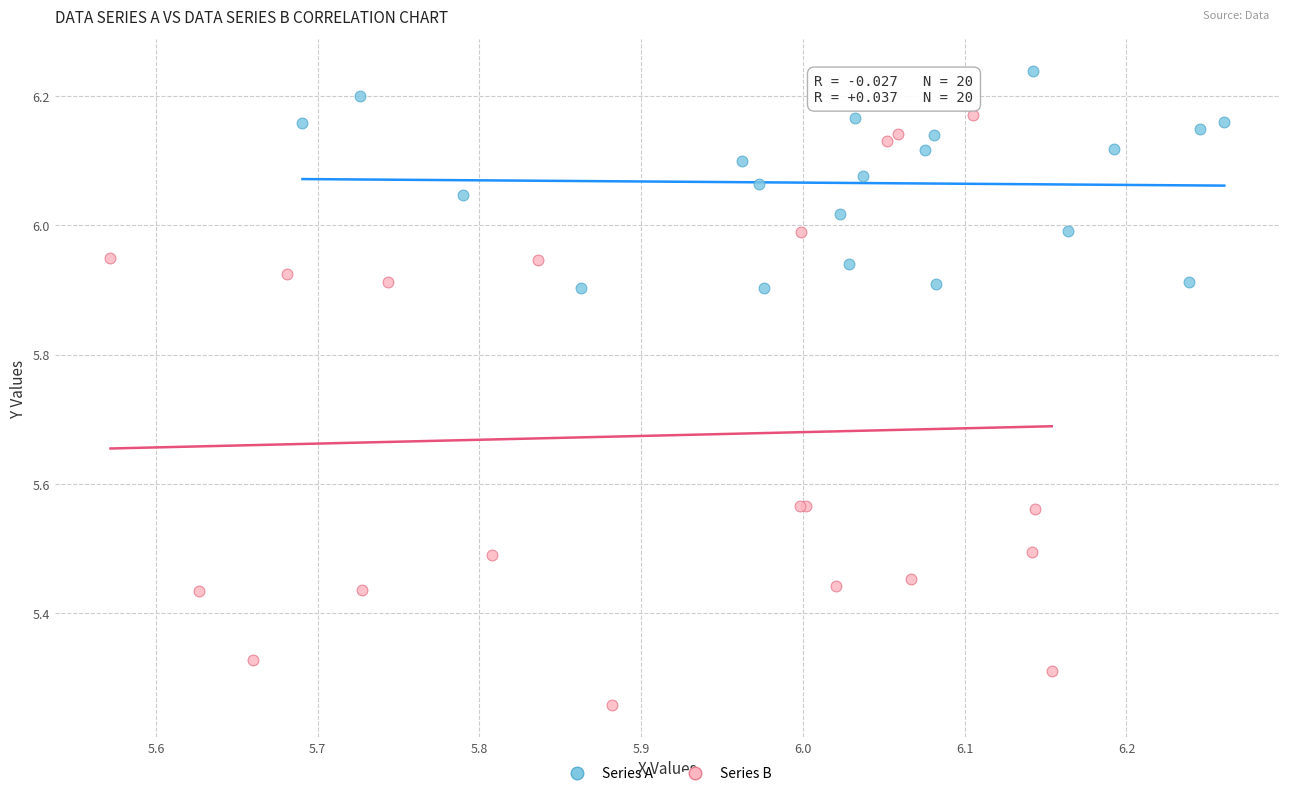

Which series has the largest Y range (max minus min)?

Series B